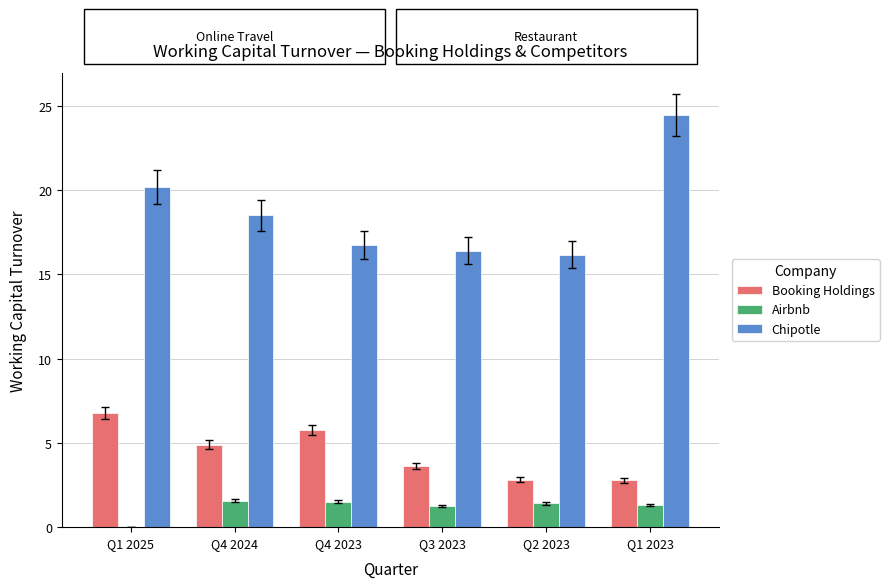

The value of Chipotle at Q3 2023 is 21.5. True or false?

False